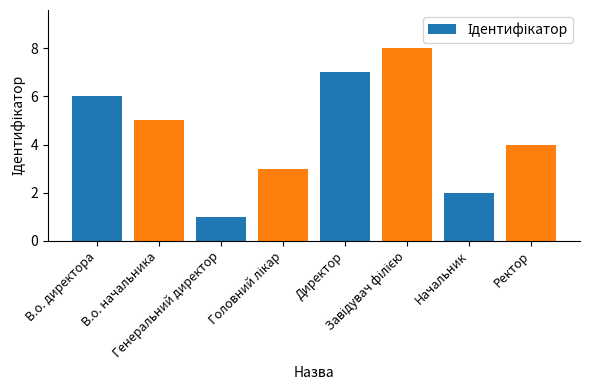

What is the sum of all values?

36